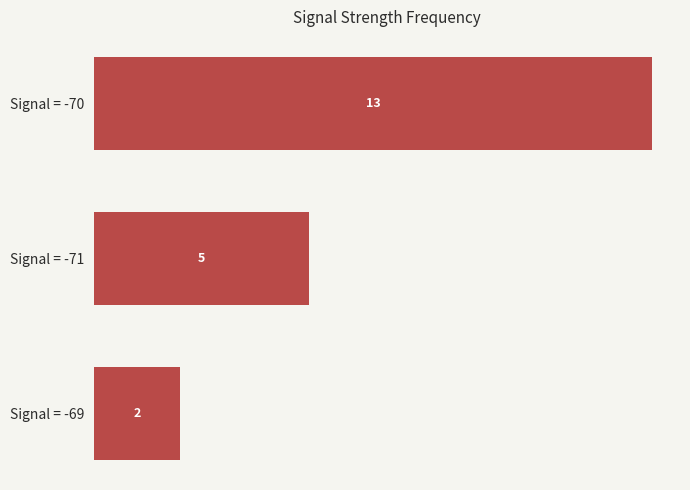

How many bars are there in total?

3